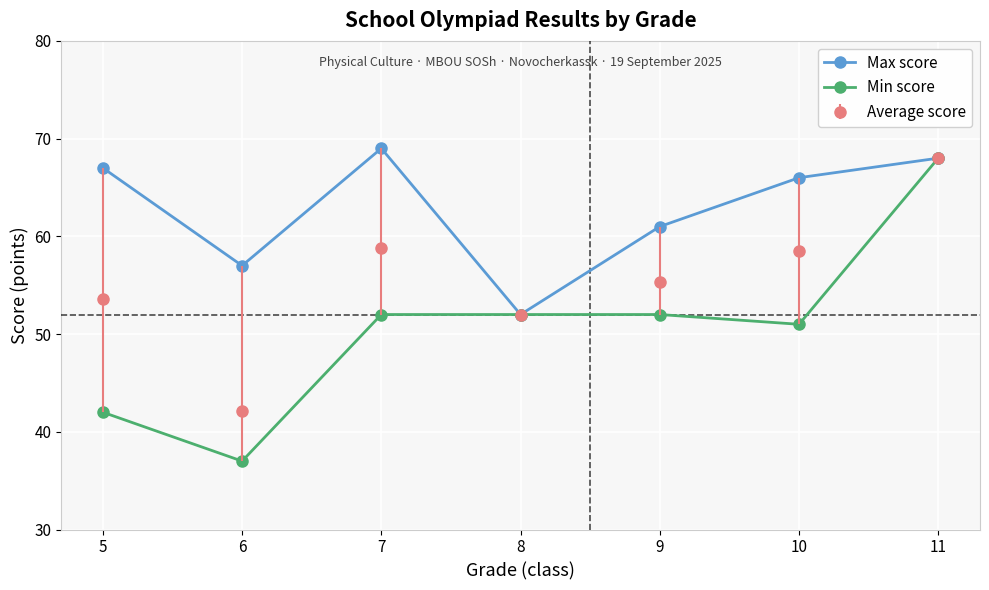

The value of Max score at 5 is 103. True or false?

False